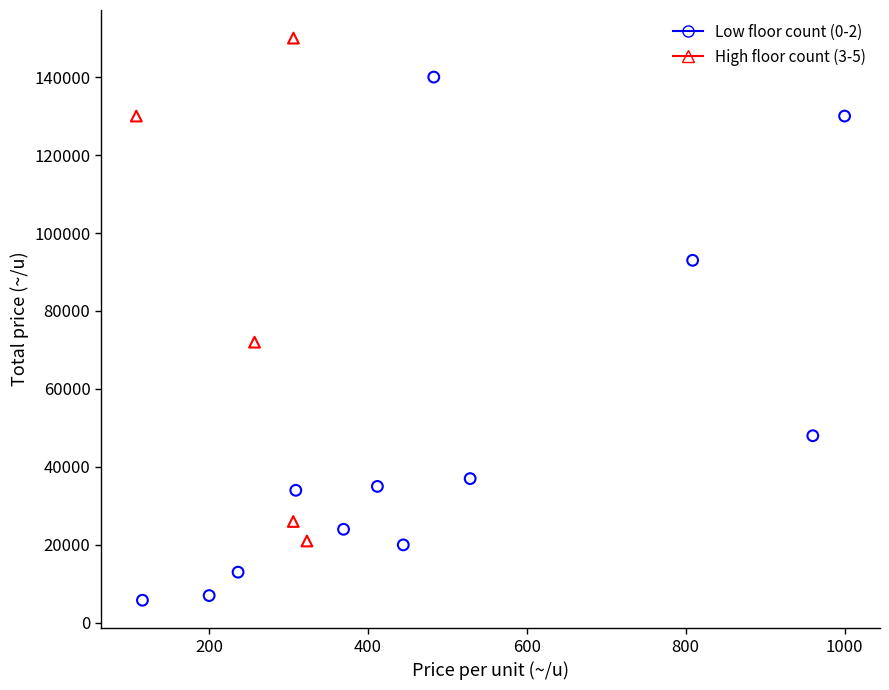

Which series has the widest spread of Y values?

Low floor count (0-2)